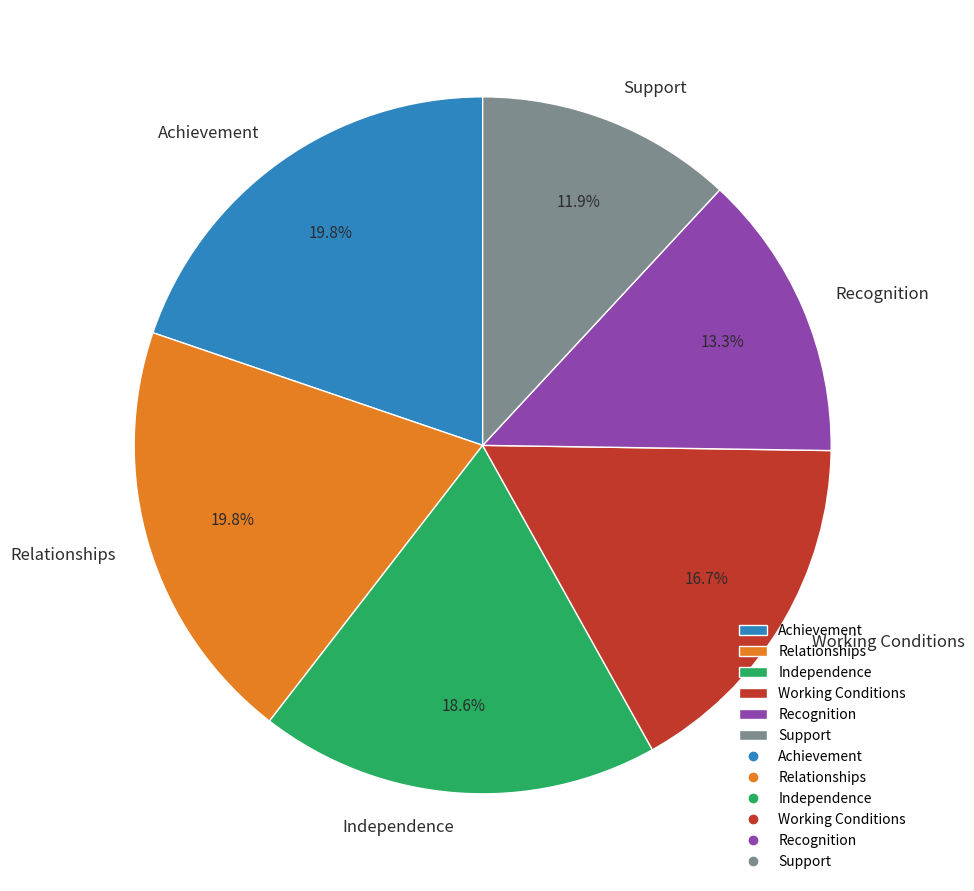

To the nearest percent, what portion does Working Conditions represent?

17%